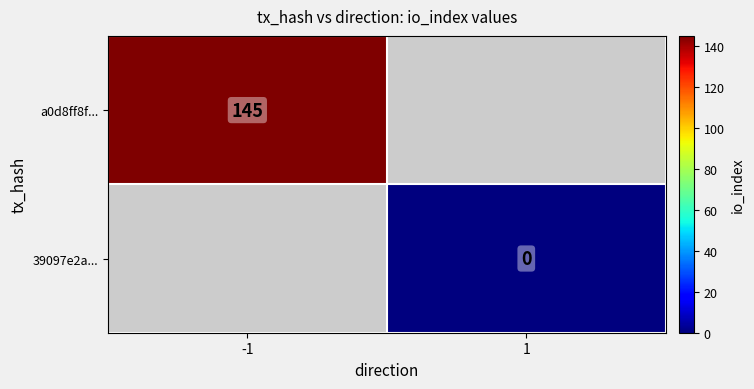

Which label corresponds to the largest value in the chart?

-1